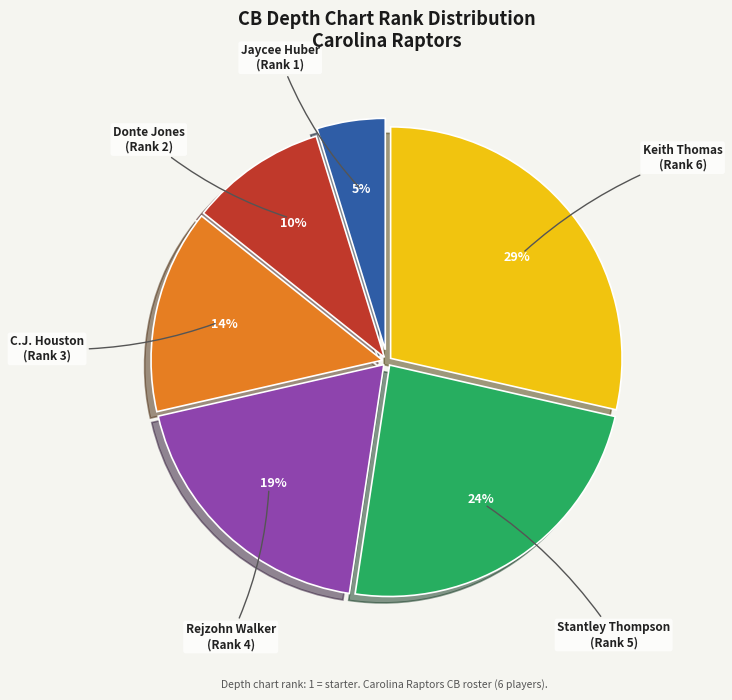

To the nearest percent, what percentage of the pie is Jaycee Huber?

5%